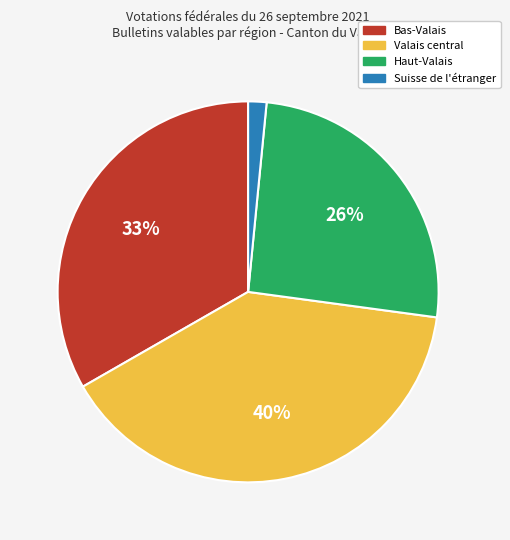

To the nearest percent, what is the difference between the largest and smallest slice percentages?

38%